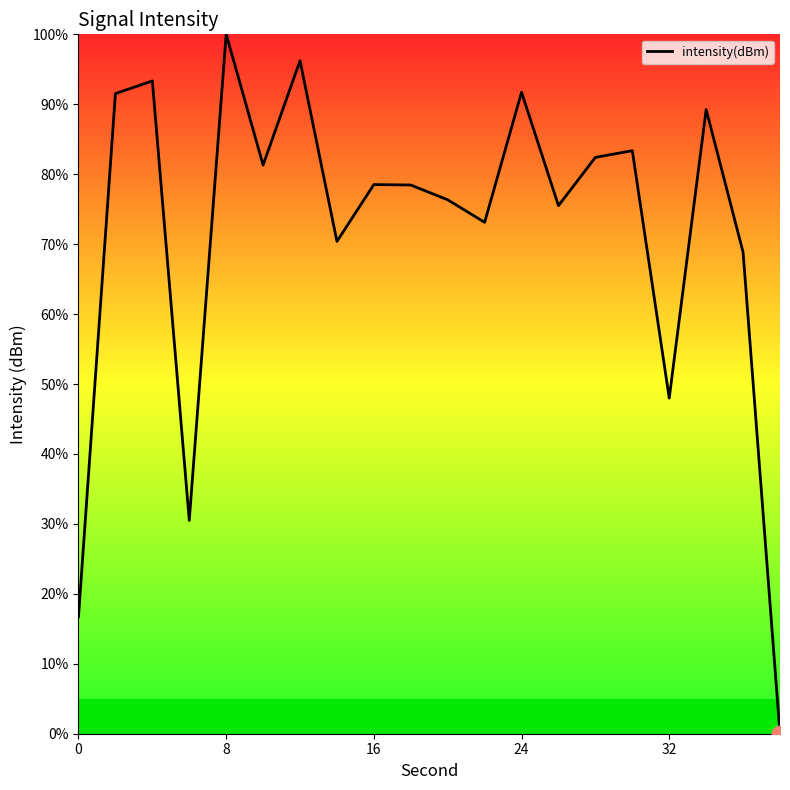

What is the maximum value shown in the chart?

100.0